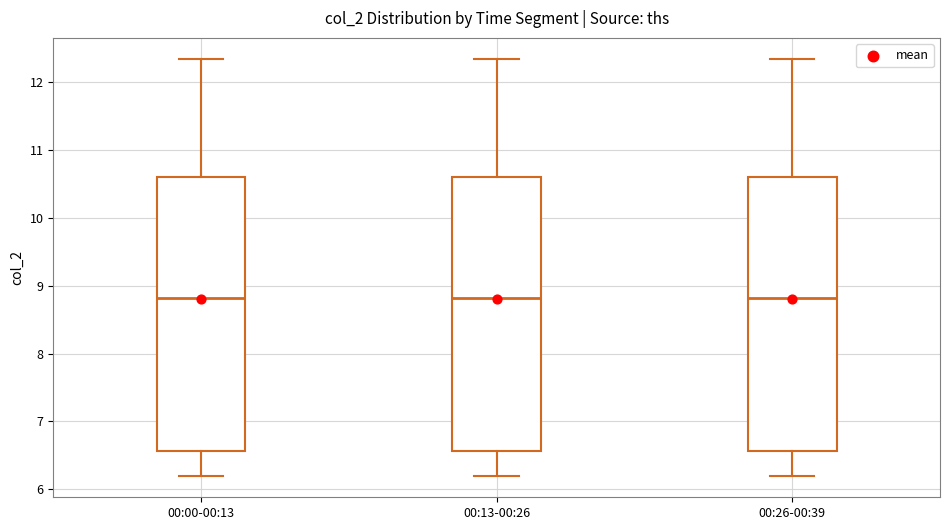

Where does the median line of the box for 00:13-00:26 sit on the y-axis? The values are not printed on the chart, so give them approximately, as read against the axis.

8.8